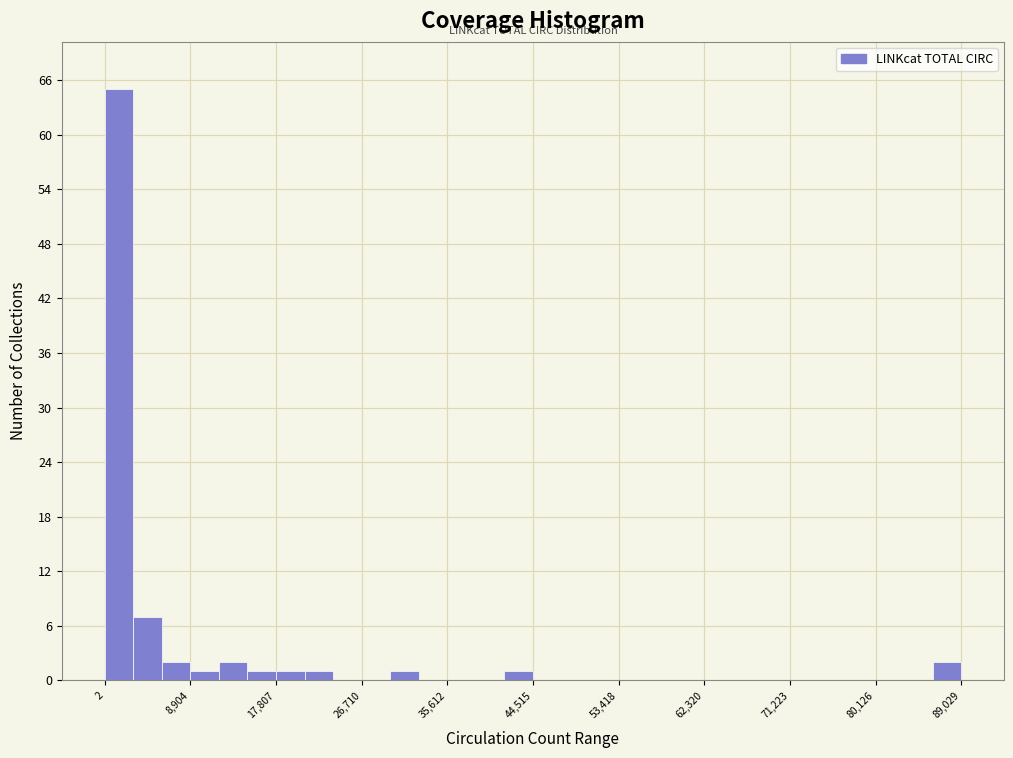

Around what value on the x-axis is the tallest bar? Give the approximate position of its centre, as read against the axis.

1000